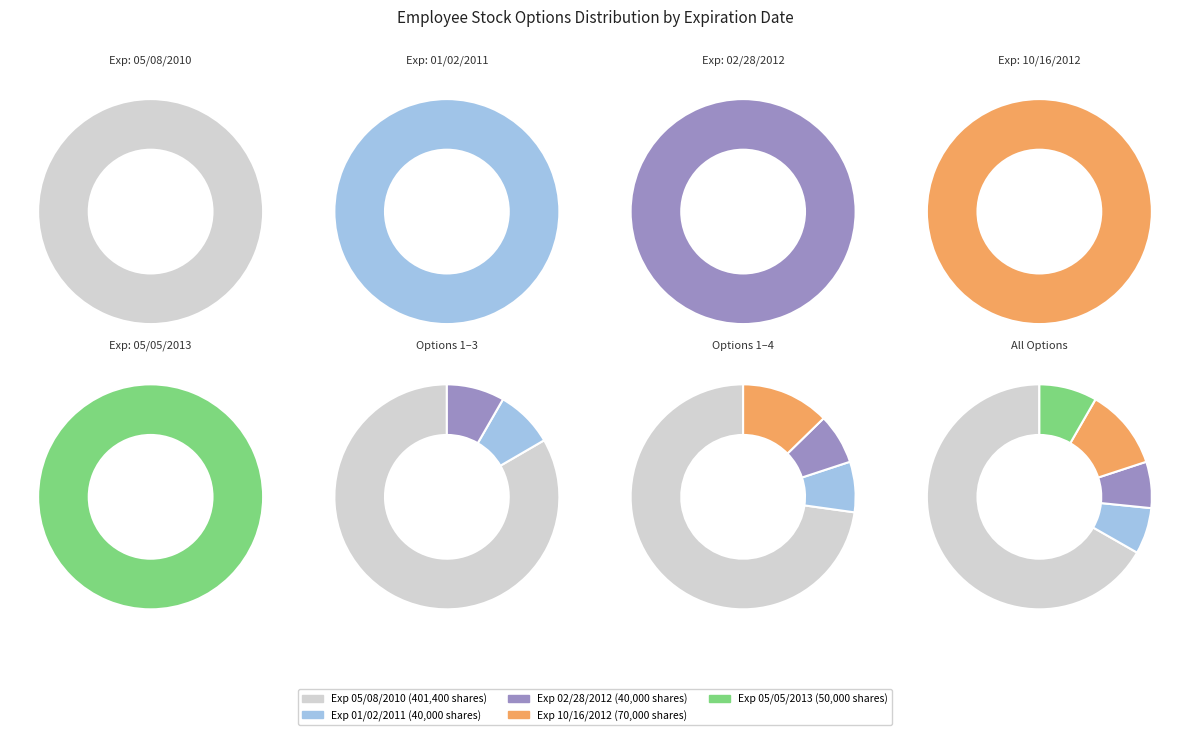

True or false: 30.69 (40000 shares) accounts for 19% of the total.

False